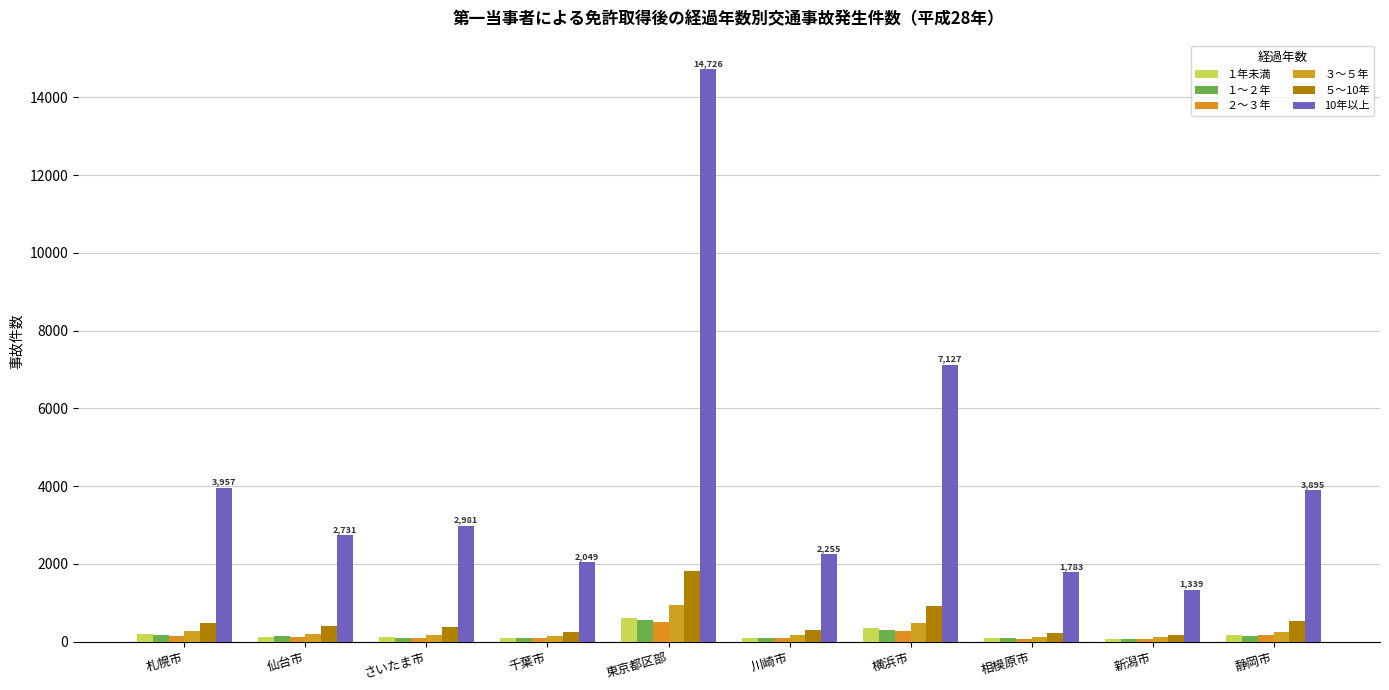

How many distinct data groups are displayed?

6